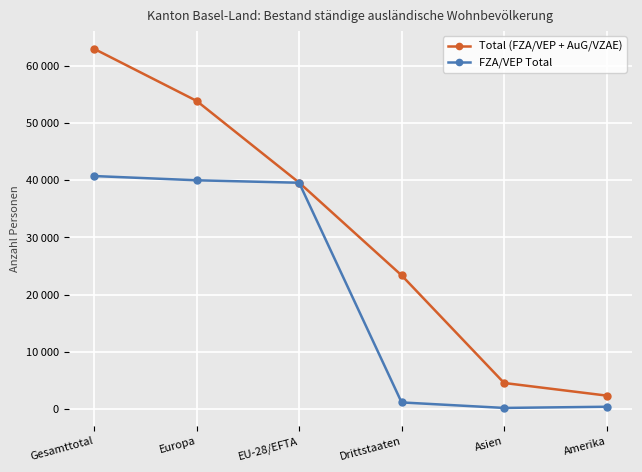

True or false: FZA/VEP Total and Total (FZA/VEP + AuG/VZAE) intersect in this chart.

False